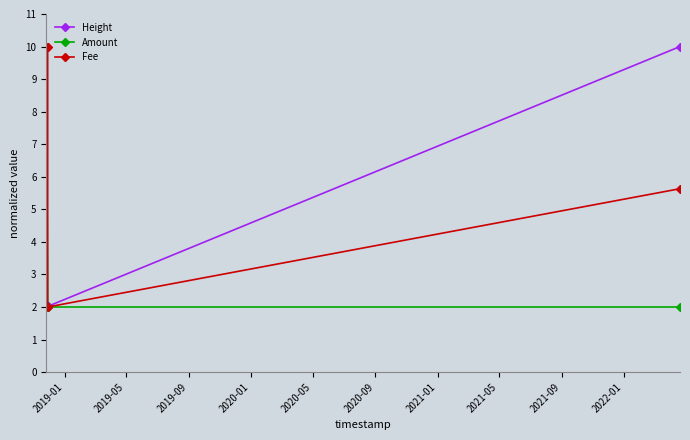

What is the smallest value displayed?

2.0